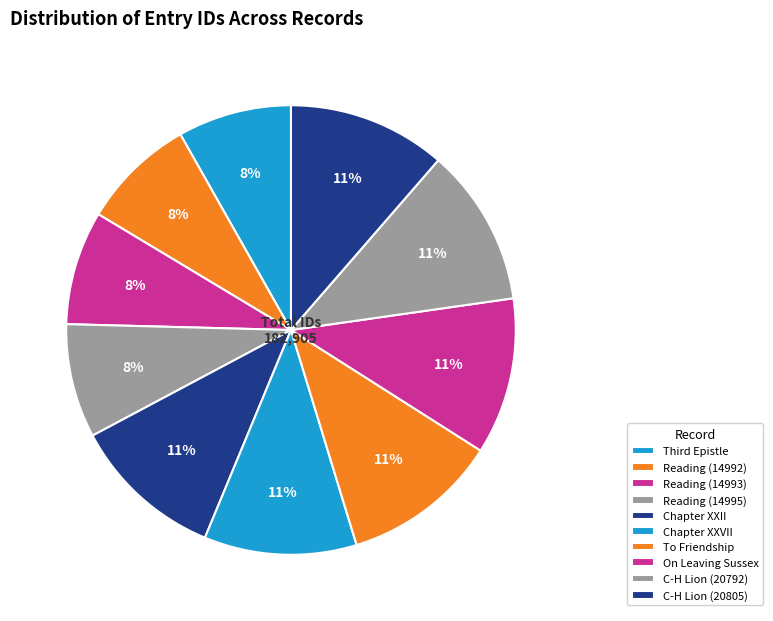

How many slices are in this pie chart?

10